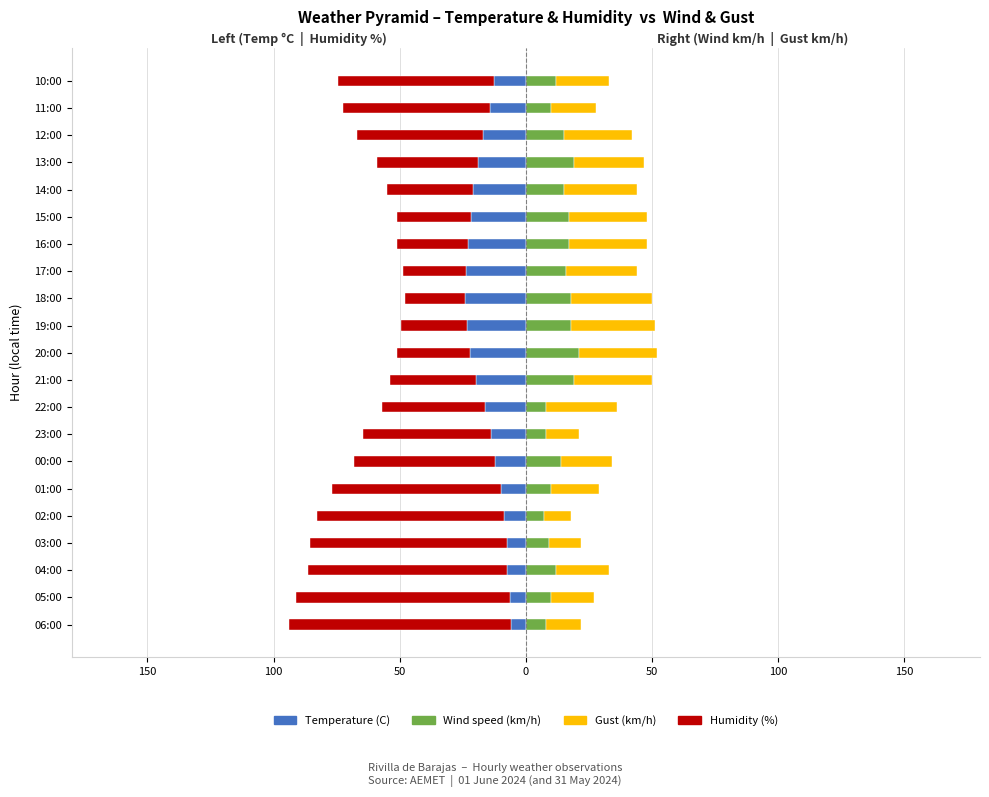

How many groups of bars are there?

21